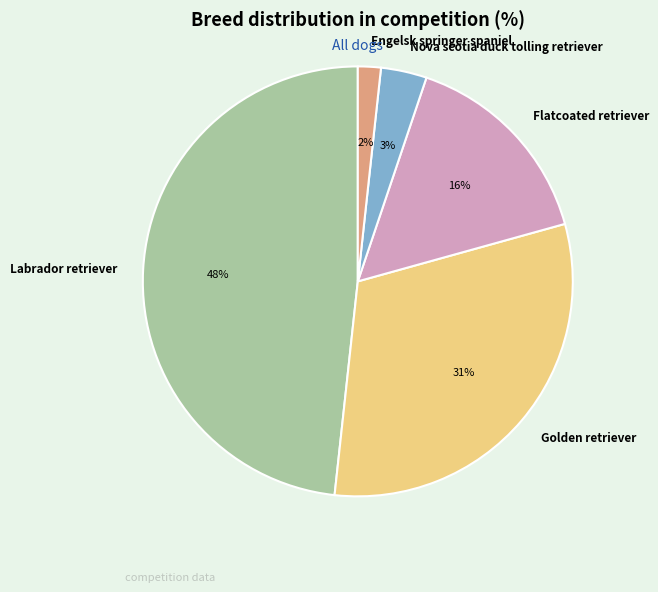

Which slice is the largest?

Labrador retriever